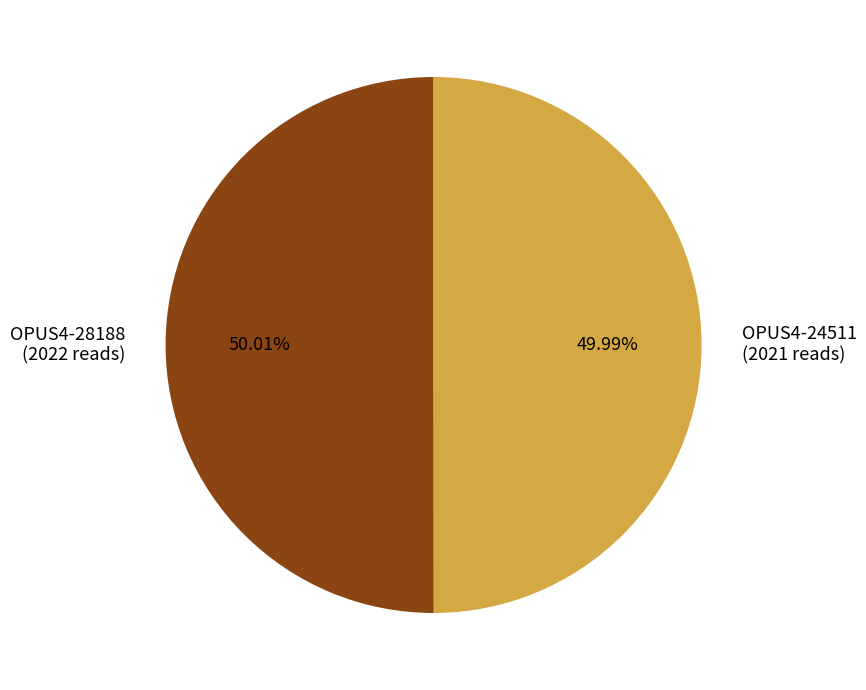

Approximately how many times larger is the value at OPUS4-28188 (2022 reads) compared to OPUS4-24511 (2021 reads)?

1.0